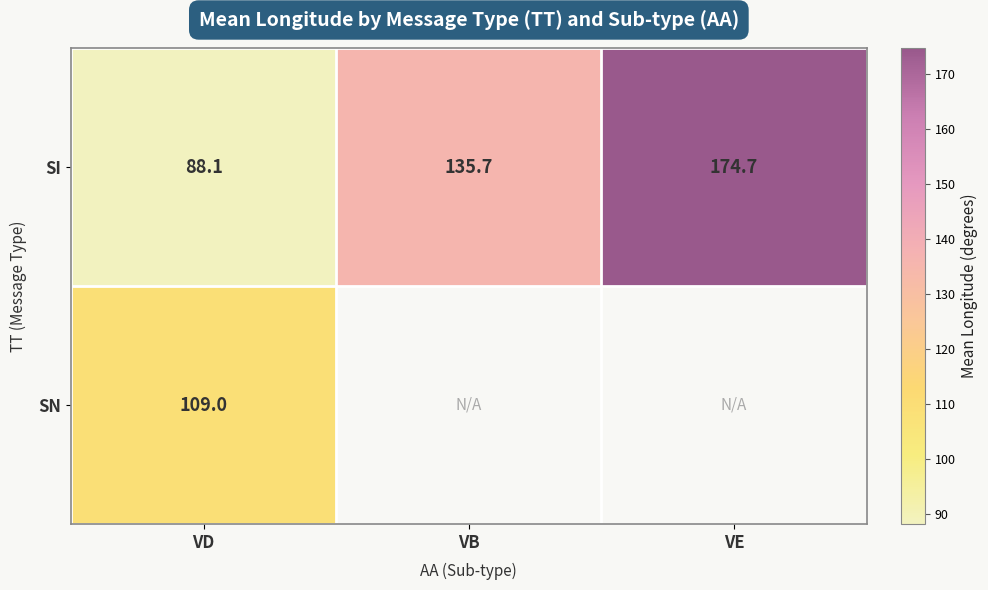

How many distinct data groups are displayed?

2